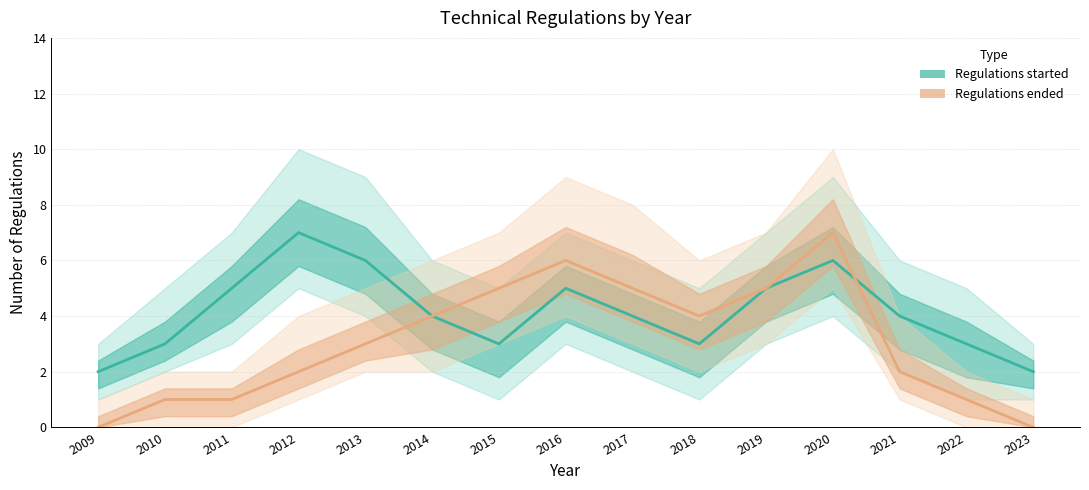

True or false: Regulations started has more than 2 interior local peaks.

True